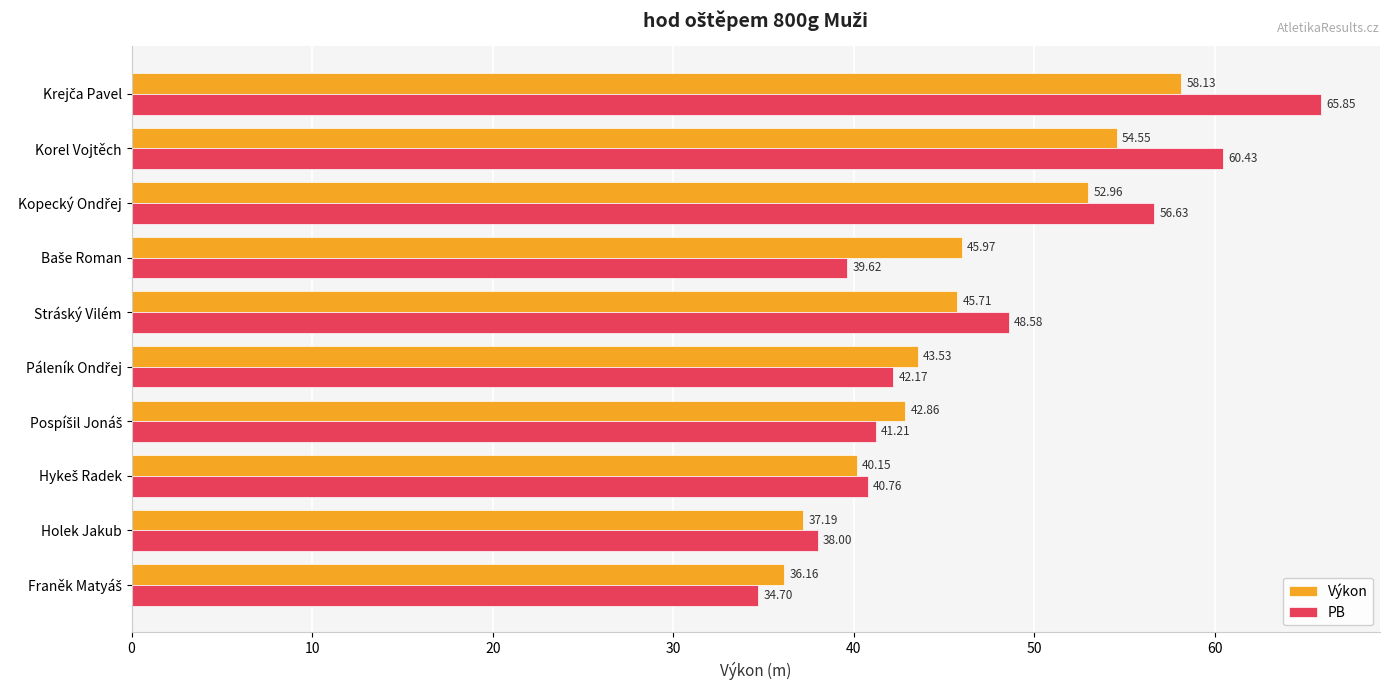

What is the sum of all Výkon values?

457.2